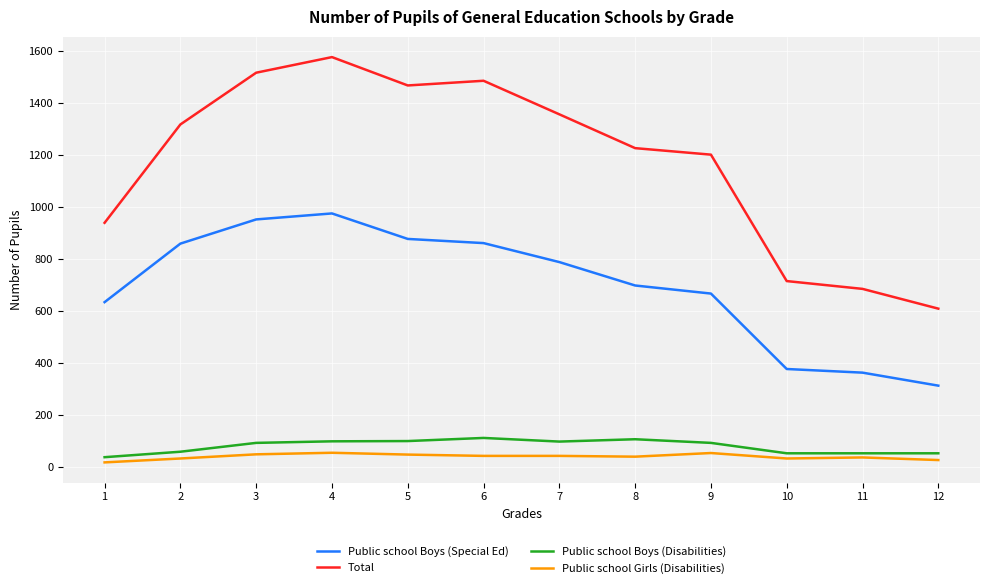

What are all the series names shown in the legend?

Public school Boys (Special Ed), Total, Public school Boys (Disabilities), Public school Girls (Disabilities)